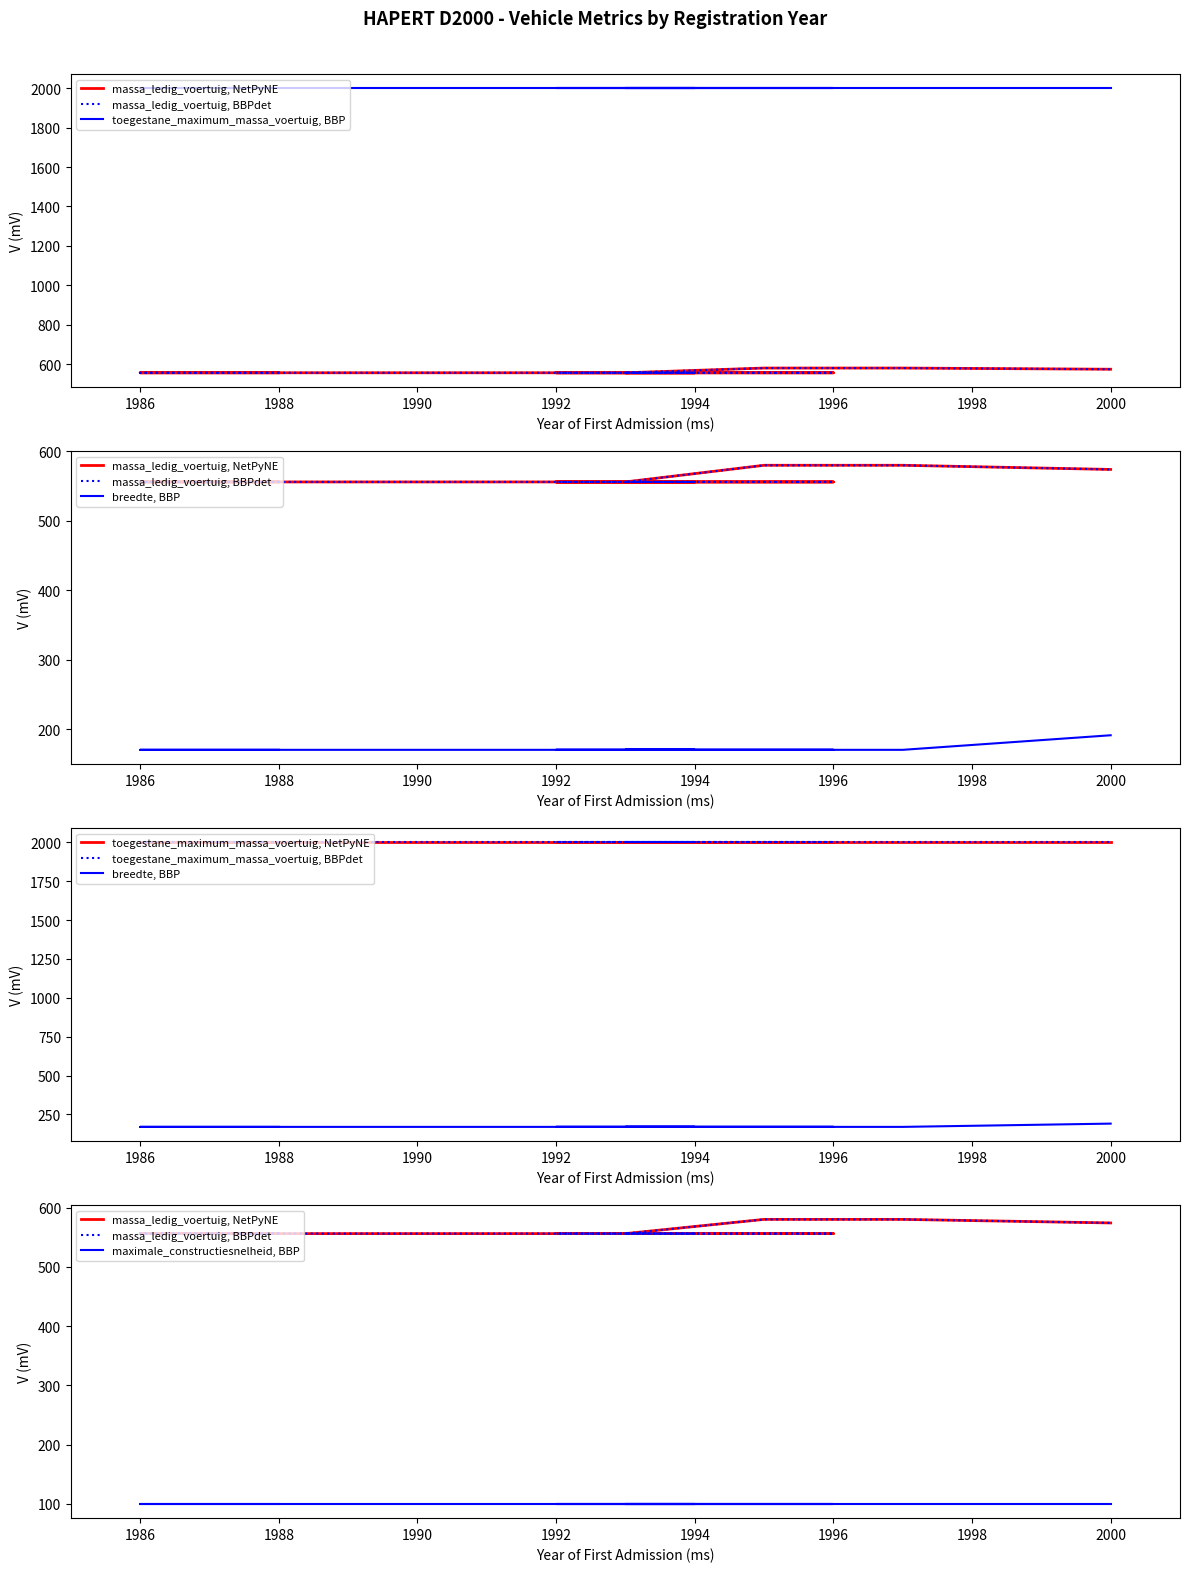

True or false: breedte and massa_ledig_voertuig cross at least once.

False